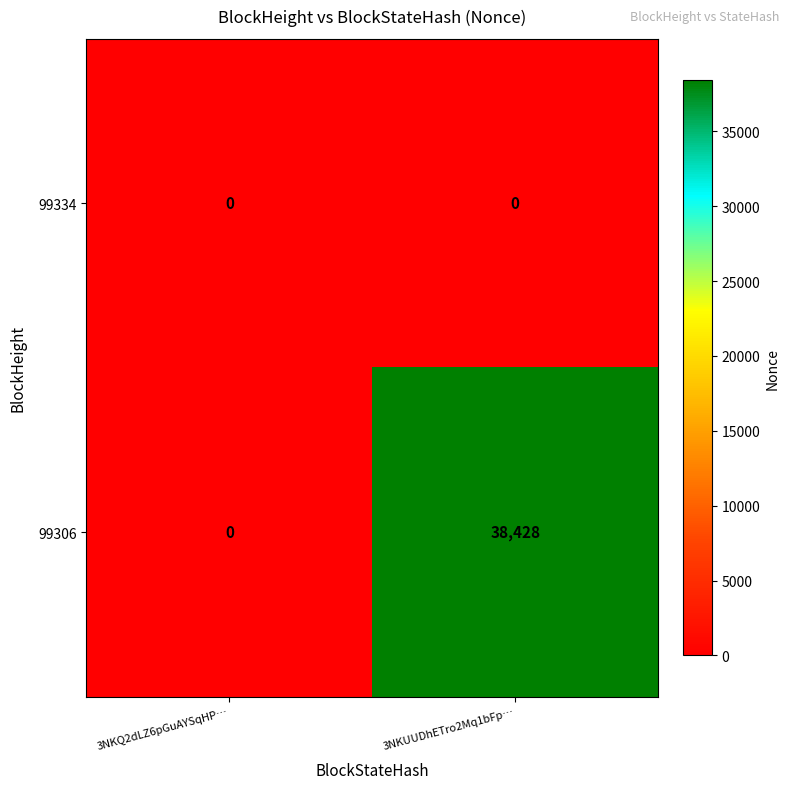

At which category is the sum across all series the highest?

3NKUUDhETro2Mq1bFp…